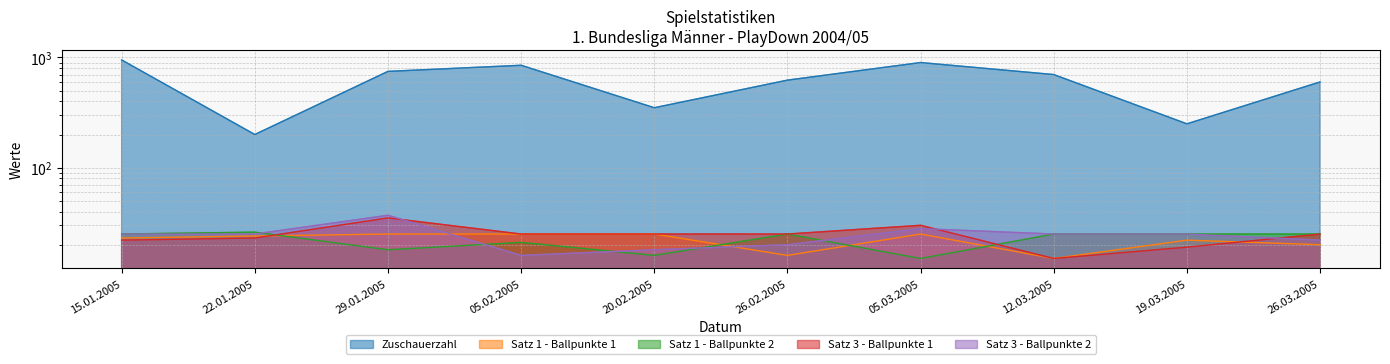

Is it true that Satz 1 - Ballpunkte 2 equals 15 at 15.01.2005?

False